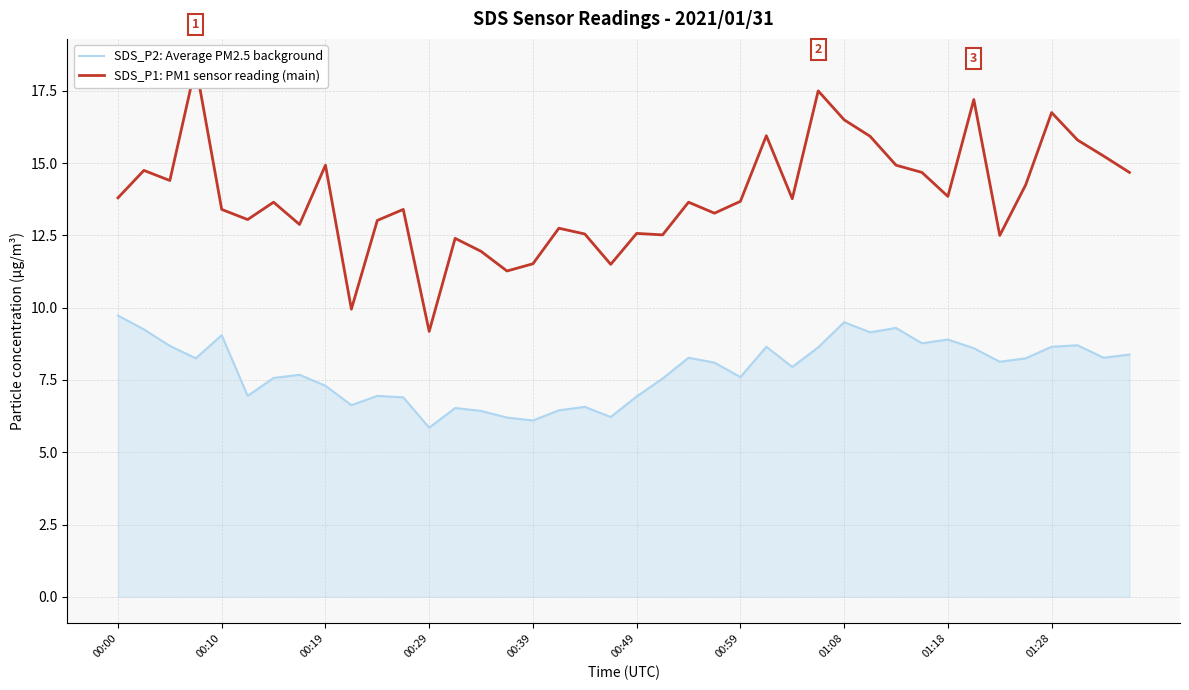

In SDS_P2: Average PM2.5 background, how many points are higher than both neighbors (excluding endpoints)?

11